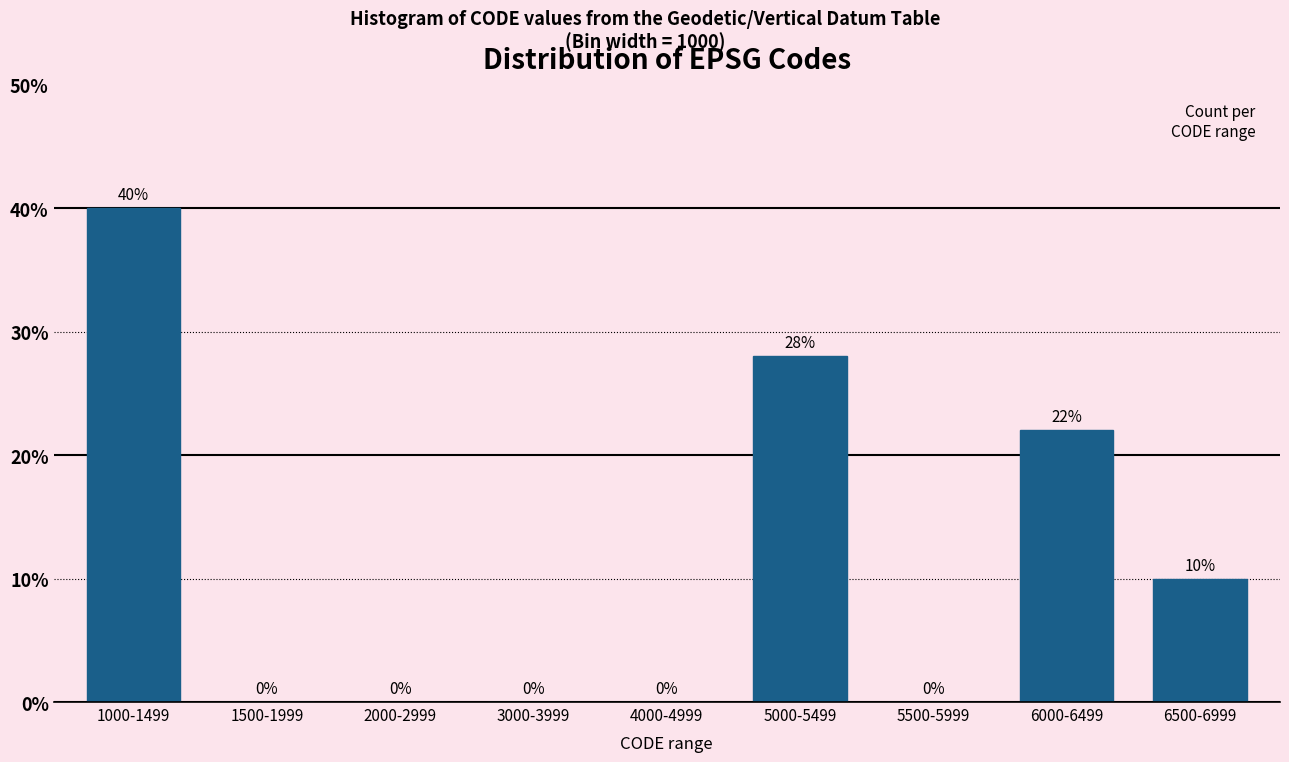

Reading left to right, extract all data points from this chart.

1000-1499=40.0	1500-1999=0.0	2000-2999=0.0	3000-3999=0.0	4000-4999=0.0	5000-5499=28.0	5500-5999=0.0	6000-6499=22.0	6500-6999=10.0